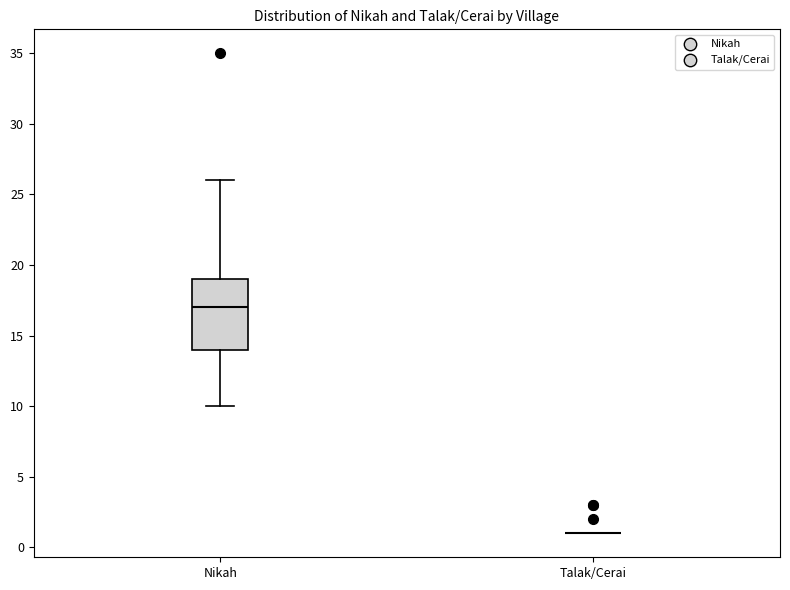

Reading left to right, transcribe this box plot: for each box, give where its median line is, the range the box spans, and where its two whiskers end, as read against the y-axis. The values are not printed on the chart, so give them approximately, as read against the axis.

Nikah: median 17, box 14 to 19, whiskers 10 to 26
Talak/Cerai: box collapsed to a line at 1, whiskers 1 to 1